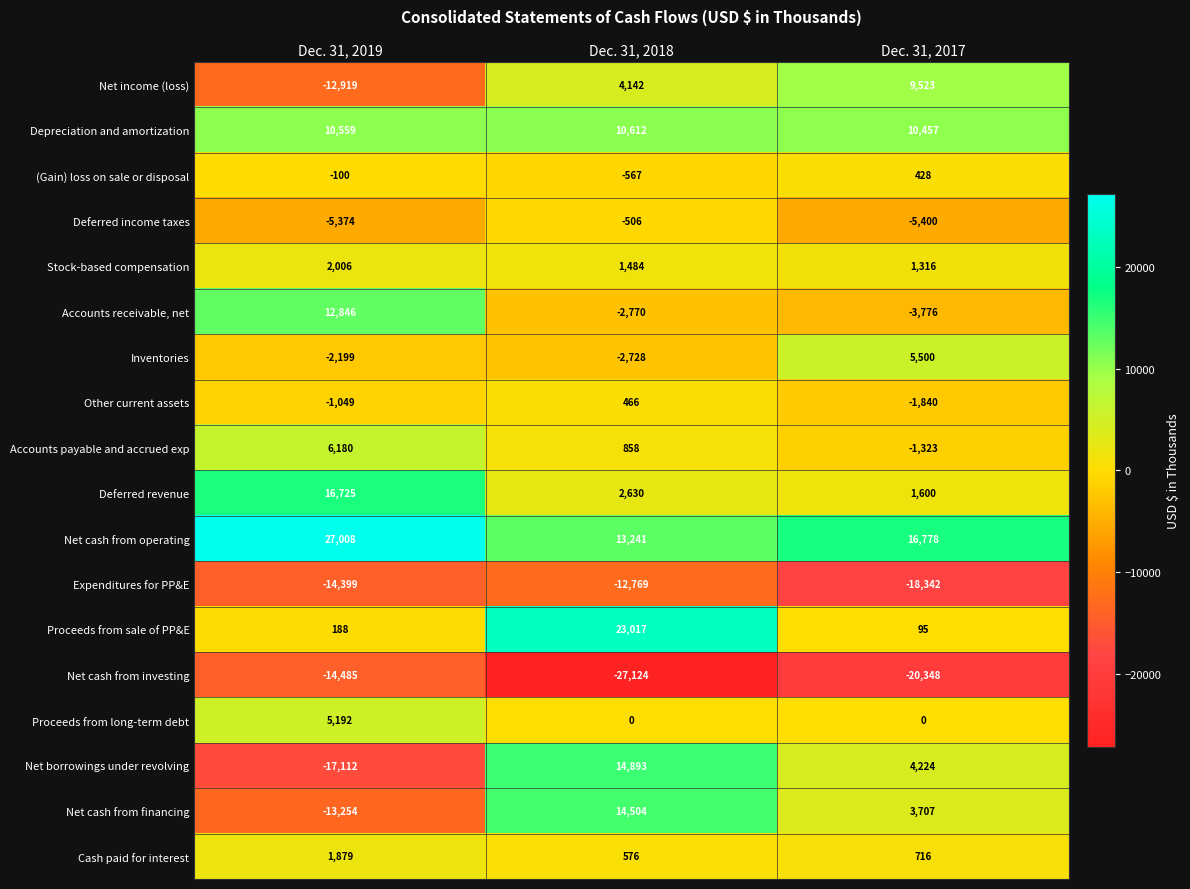

Between Dec. 31, 2019 and Dec. 31, 2017, which series saw the biggest shift?

Net income (loss)